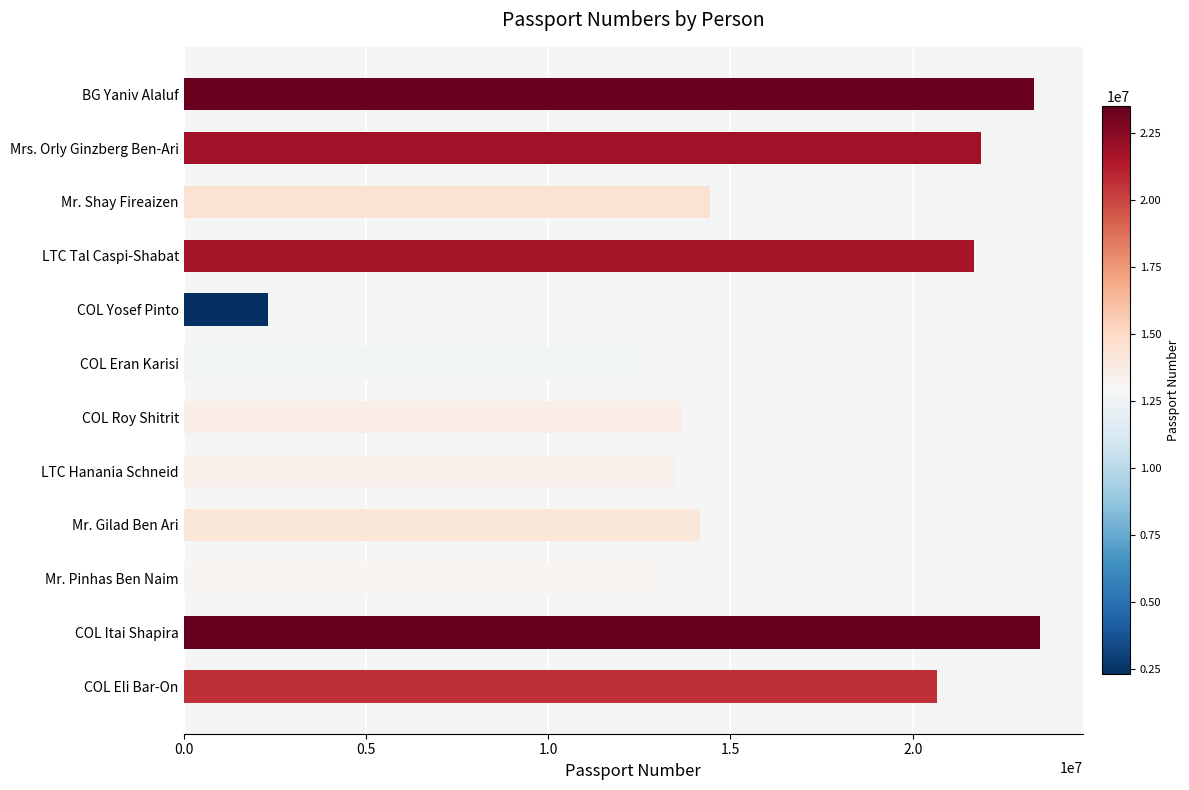

Which label corresponds to the smallest value in the chart?

COL Yosef Pinto